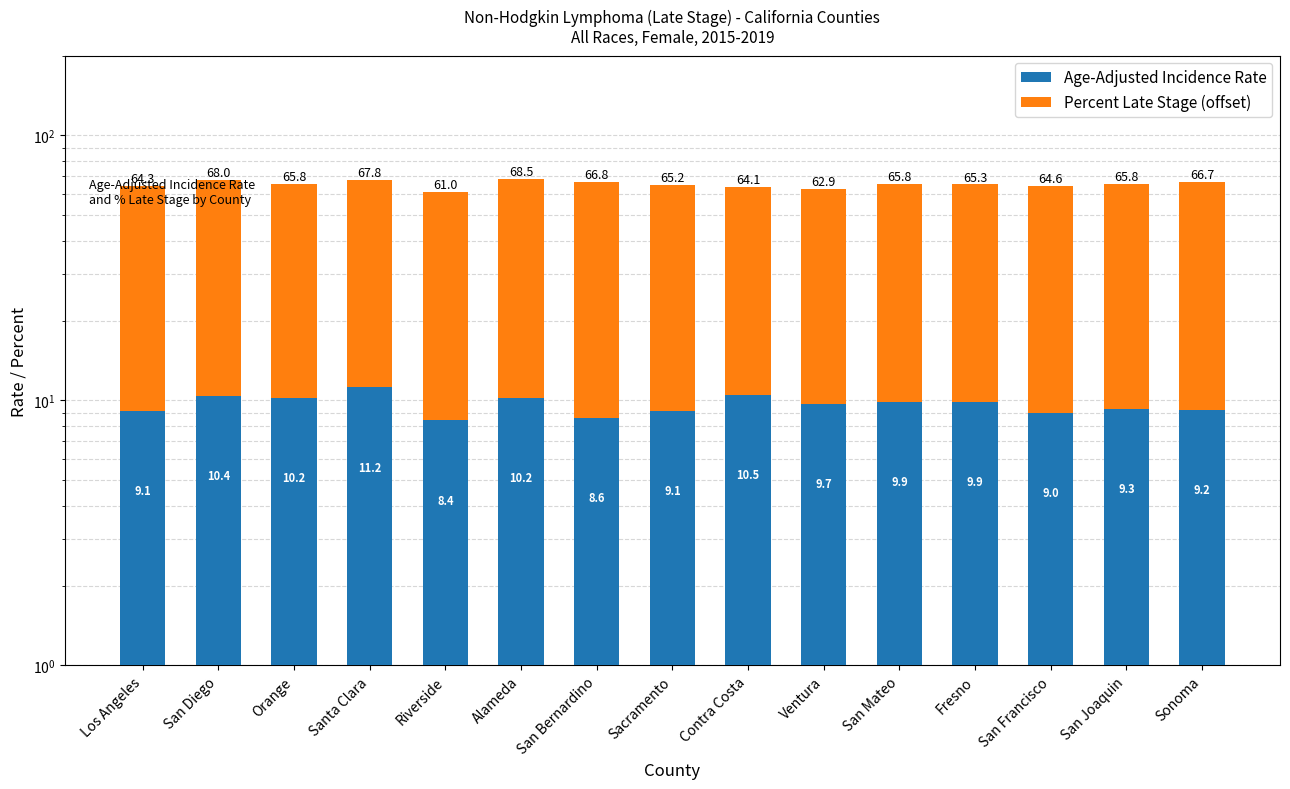

At which label does Age-Adjusted Incidence Rate first exceed 9?

Los Angeles